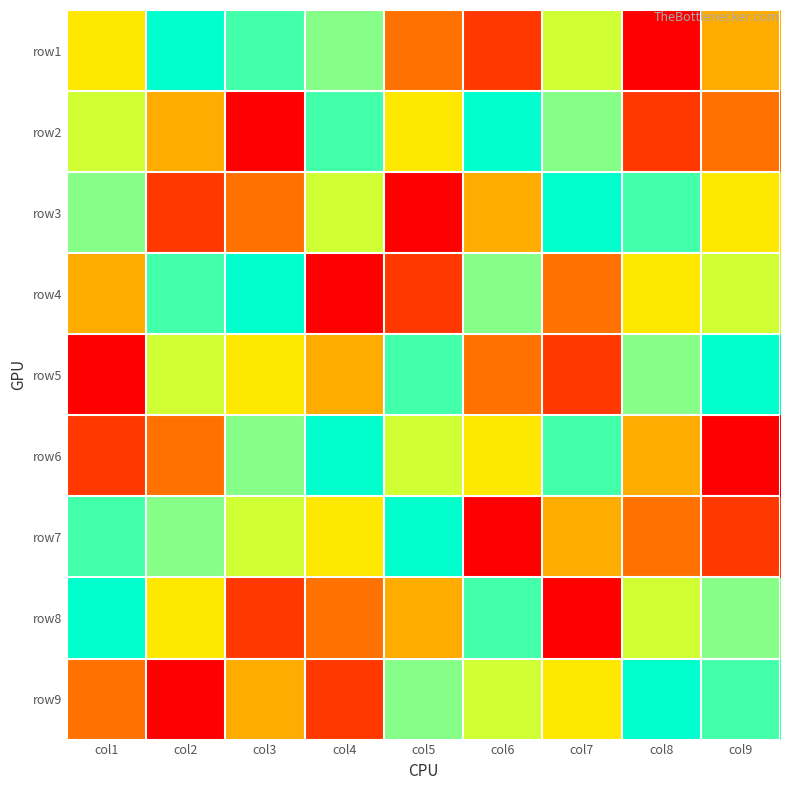

Reading left to right, what are all the values shown in this chart?

row1: col1=5	col2=9	col3=8	col4=7	col5=3	col6=2	col7=6	col8=1	col9=4
row2: col1=6	col2=4	col3=1	col4=8	col5=5	col6=9	col7=7	col8=2	col9=3
row3: col1=7	col2=2	col3=3	col4=6	col5=1	col6=4	col7=9	col8=8	col9=5
row4: col1=4	col2=8	col3=9	col4=1	col5=2	col6=7	col7=3	col8=5	col9=6
row5: col1=1	col2=6	col3=5	col4=4	col5=8	col6=3	col7=2	col8=7	col9=9
row6: col1=2	col2=3	col3=7	col4=9	col5=6	col6=5	col7=8	col8=4	col9=1
row7: col1=8	col2=7	col3=6	col4=5	col5=9	col6=1	col7=4	col8=3	col9=2
row8: col1=9	col2=5	col3=2	col4=3	col5=4	col6=8	col7=1	col8=6	col9=7
row9: col1=3	col2=1	col3=4	col4=2	col5=7	col6=6	col7=5	col8=9	col9=8